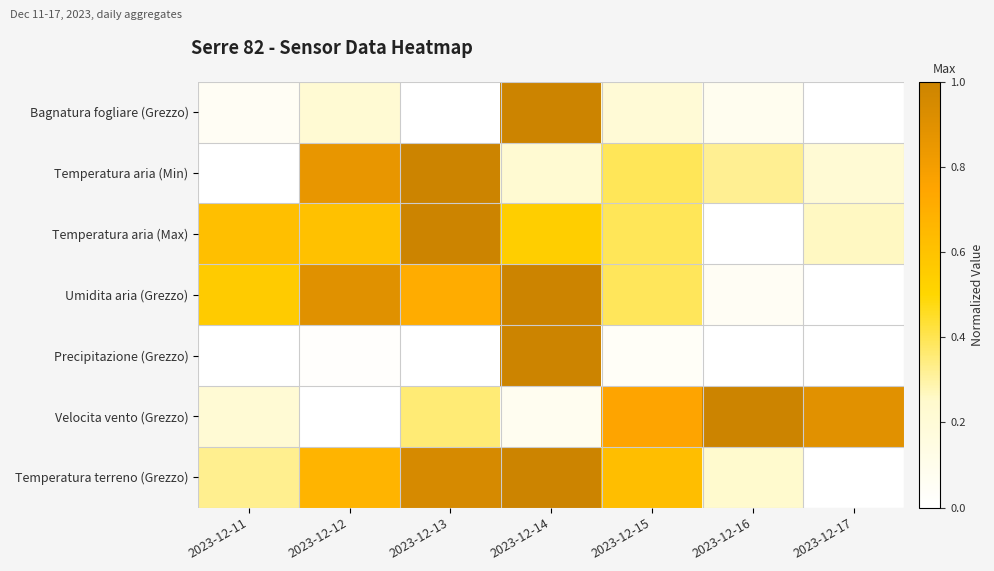

Which series has the largest total across all categories?

Temperatura terreno (Grezzo)